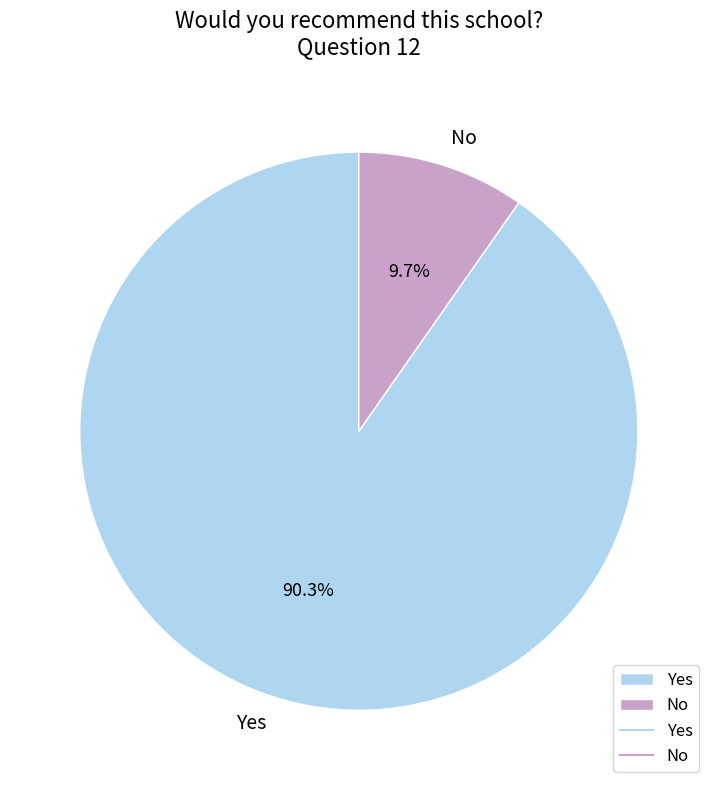

How many segments does this pie chart have?

2